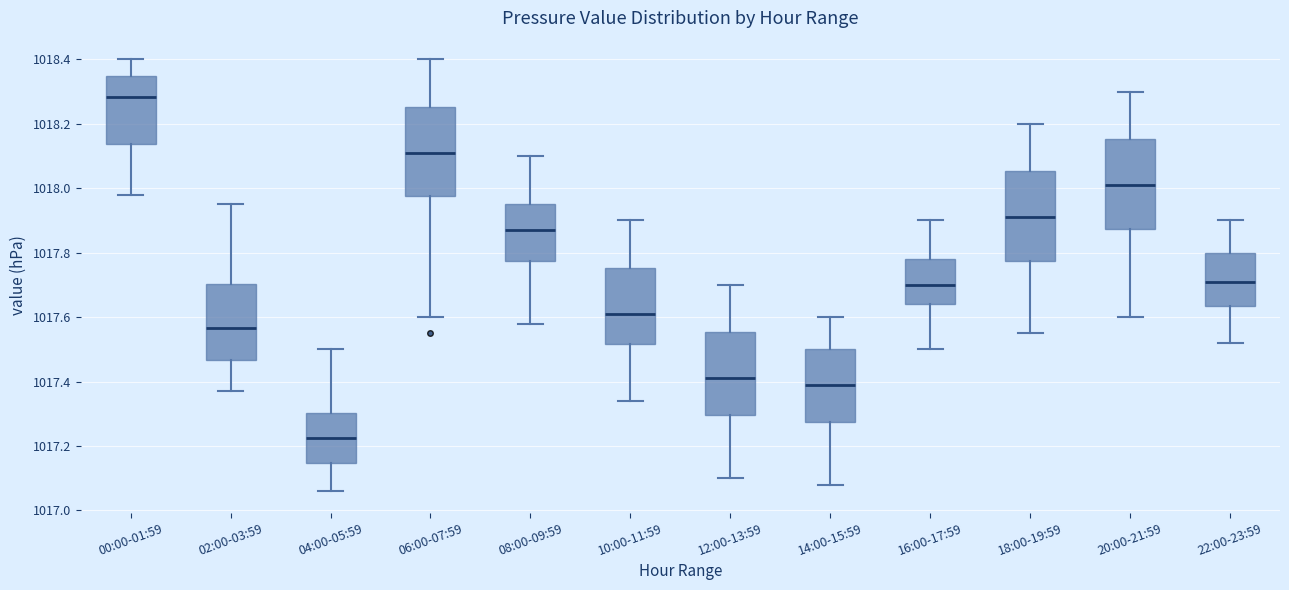

Reading left to right, transcribe this box plot: for each box, give where its median line is, the range the box spans, and where its two whiskers end, as read against the y-axis. The values are not printed on the chart, so give them approximately, as read against the axis.

00:00-01:59: median 1018.28, box 1018.14 to 1018.36, whiskers 1017.98 to 1018.40
02:00-03:59: median 1017.56, box 1017.46 to 1017.70, whiskers 1017.38 to 1017.96
04:00-05:59: median 1017.22, box 1017.14 to 1017.30, whiskers 1017.06 to 1017.50
06:00-07:59: median 1018.12, box 1017.98 to 1018.26, whiskers 1017.60 to 1018.40
08:00-09:59: median 1017.88, box 1017.78 to 1017.96, whiskers 1017.58 to 1018.10
10:00-11:59: median 1017.62, box 1017.52 to 1017.76, whiskers 1017.34 to 1017.90
12:00-13:59: median 1017.42, box 1017.30 to 1017.56, whiskers 1017.10 to 1017.70
14:00-15:59: median 1017.40, box 1017.28 to 1017.50, whiskers 1017.08 to 1017.60
16:00-17:59: median 1017.70, box 1017.64 to 1017.78, whiskers 1017.50 to 1017.90
18:00-19:59: median 1017.92, box 1017.78 to 1018.06, whiskers 1017.56 to 1018.20
20:00-21:59: median 1018.02, box 1017.88 to 1018.16, whiskers 1017.60 to 1018.30
22:00-23:59: median 1017.72, box 1017.64 to 1017.80, whiskers 1017.52 to 1017.90